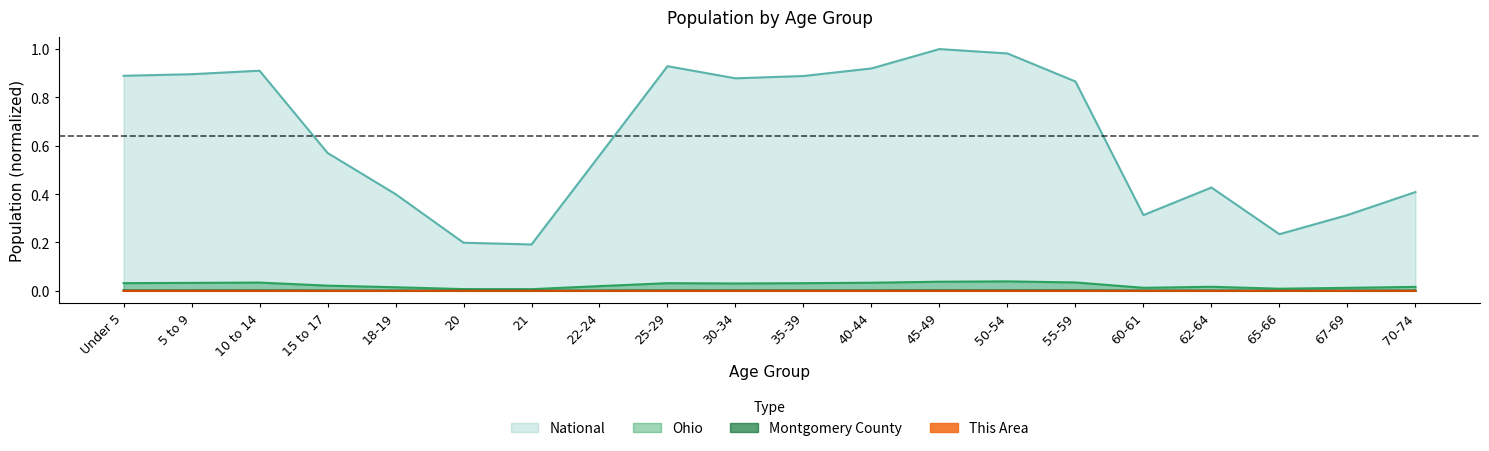

Which series has the largest range (max minus min)?

National